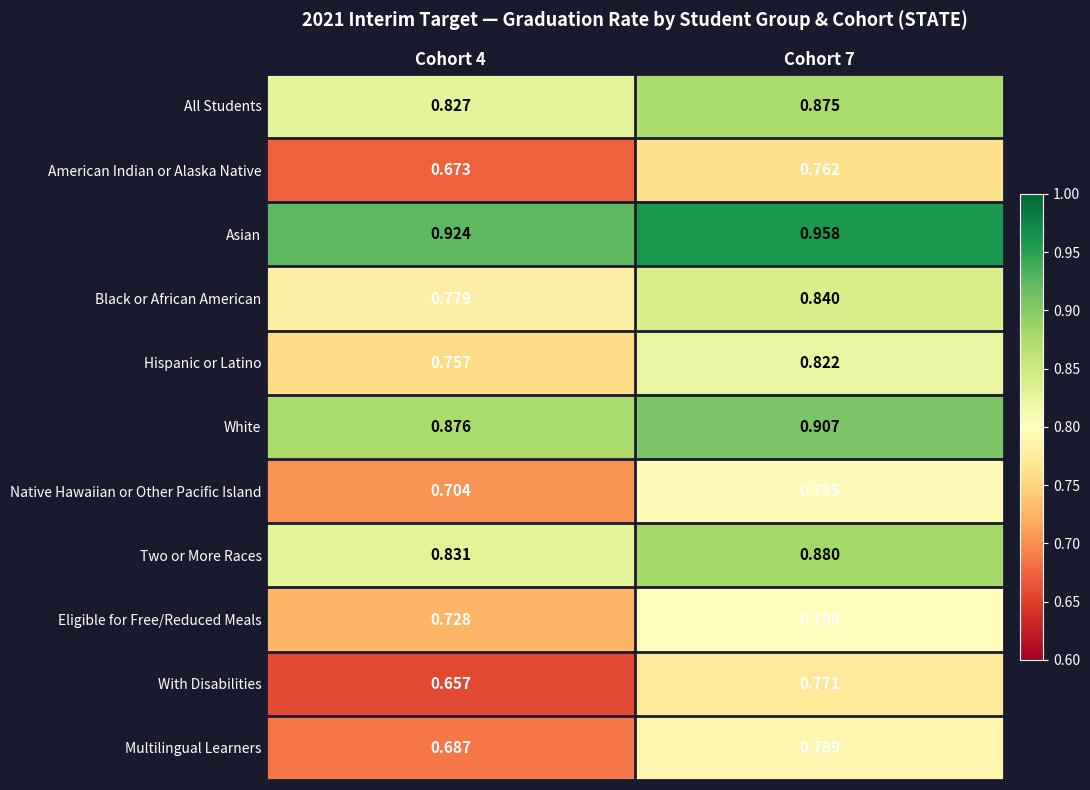

How many data points does each series have?

2